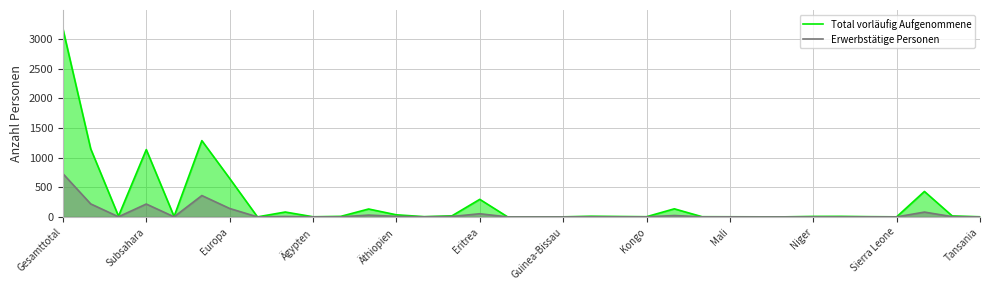

List the series in order of their overall mean, lowest first.

Erwerbstätige Personen, Total vorläufig Aufgenommene